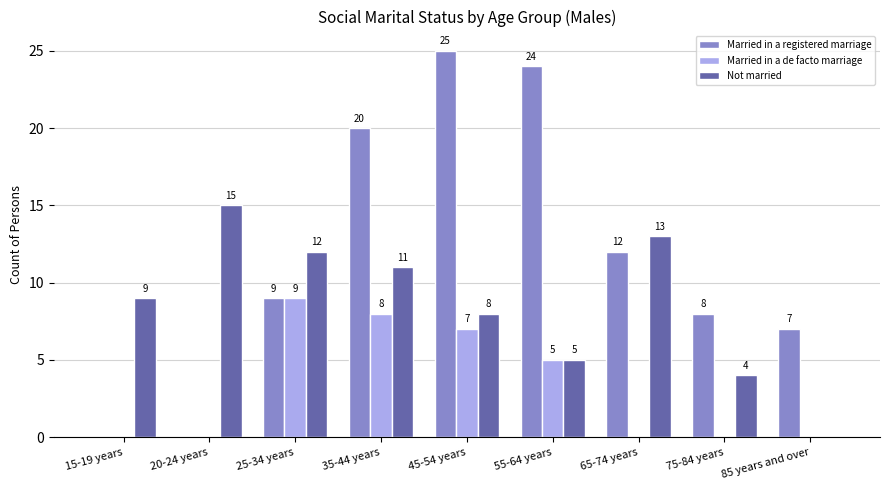

Reading left to right, what are all the values shown in this chart?

Married in a registered marriage: 15-19 years=0	20-24 years=0	25-34 years=9	35-44 years=20	45-54 years=25	55-64 years=24	65-74 years=12	75-84 years=8	85 years and over=7
Married in a de facto marriage: 15-19 years=0	20-24 years=0	25-34 years=9	35-44 years=8	45-54 years=7	55-64 years=5	65-74 years=0	75-84 years=0	85 years and over=0
Not married: 15-19 years=9	20-24 years=15	25-34 years=12	35-44 years=11	45-54 years=8	55-64 years=5	65-74 years=13	75-84 years=4	85 years and over=0